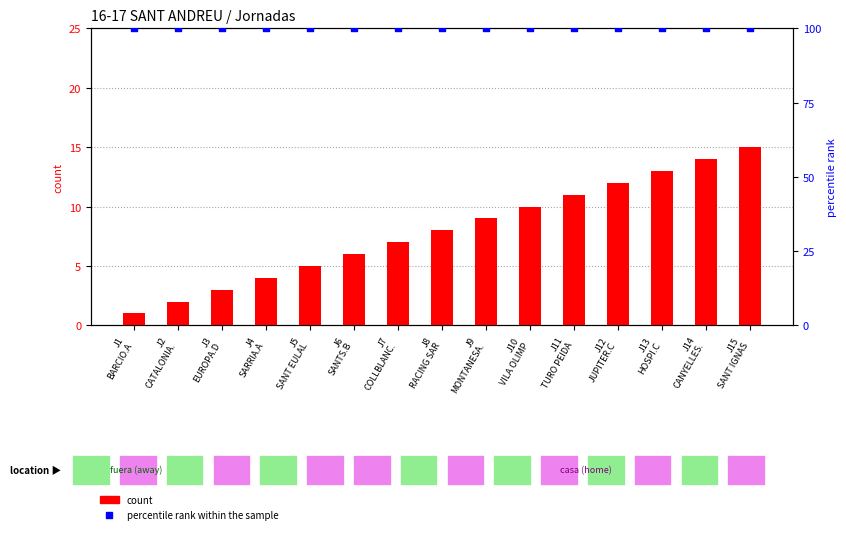

Which series has the largest total across all categories?

percentile rank within the sample